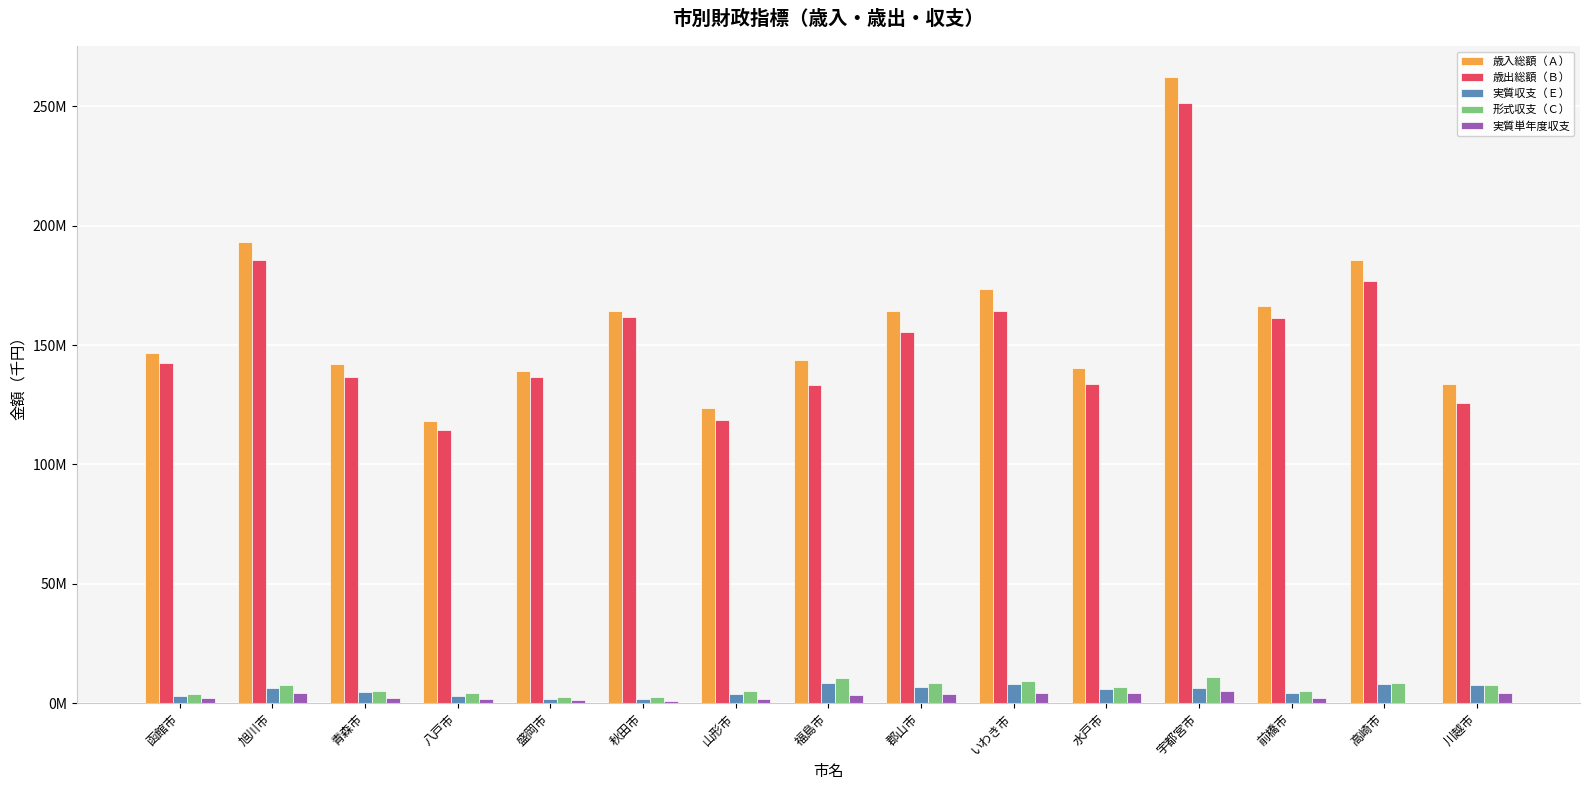

Does the chart contain stacked bars?

No